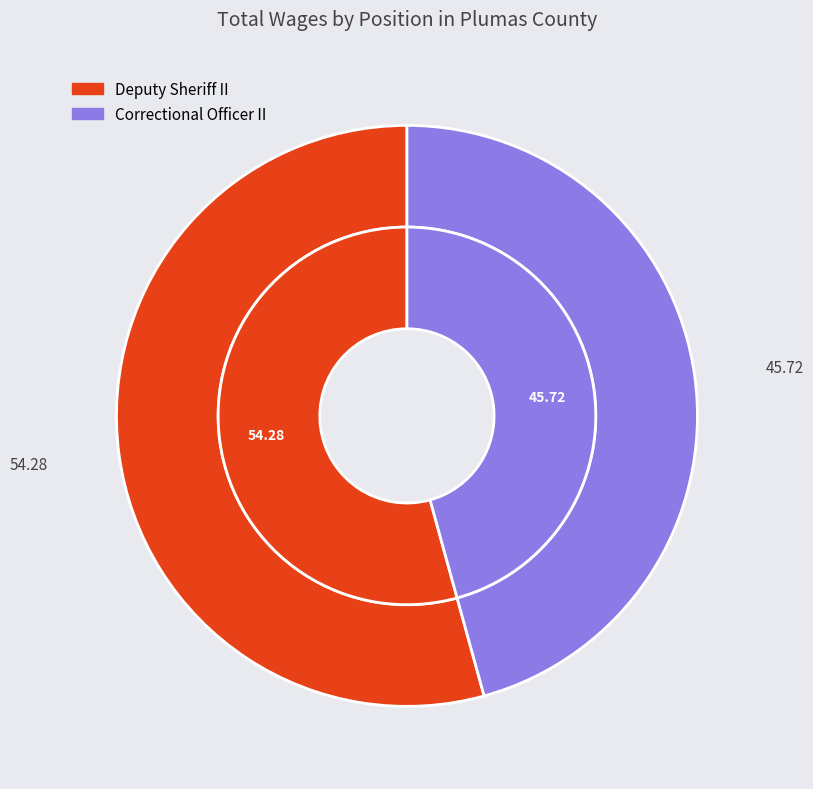

To the nearest percent, what is the average slice percentage?

50%